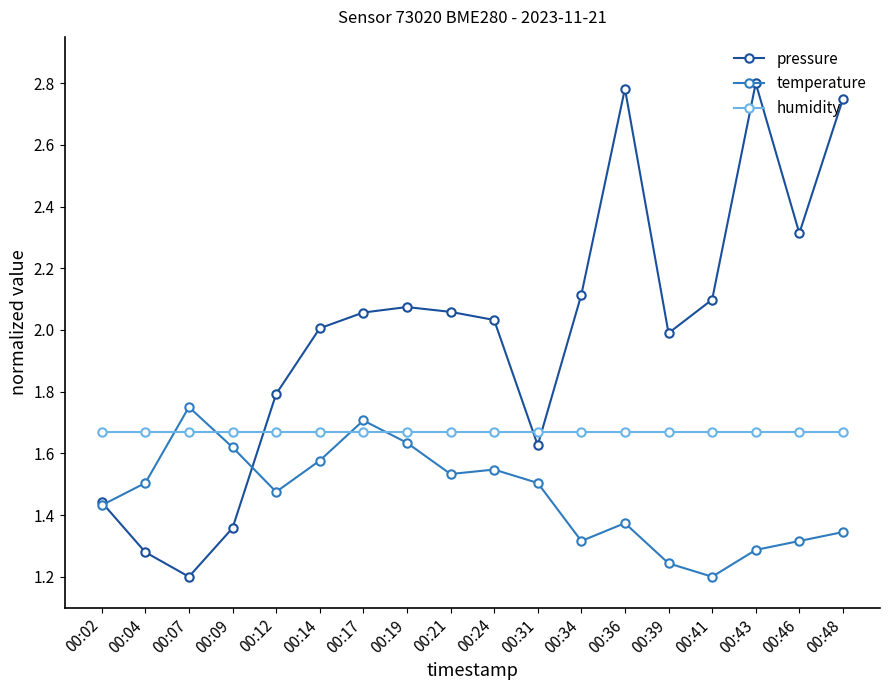

What is the sum of the humidity values at 00:07 and 00:17?

3.3